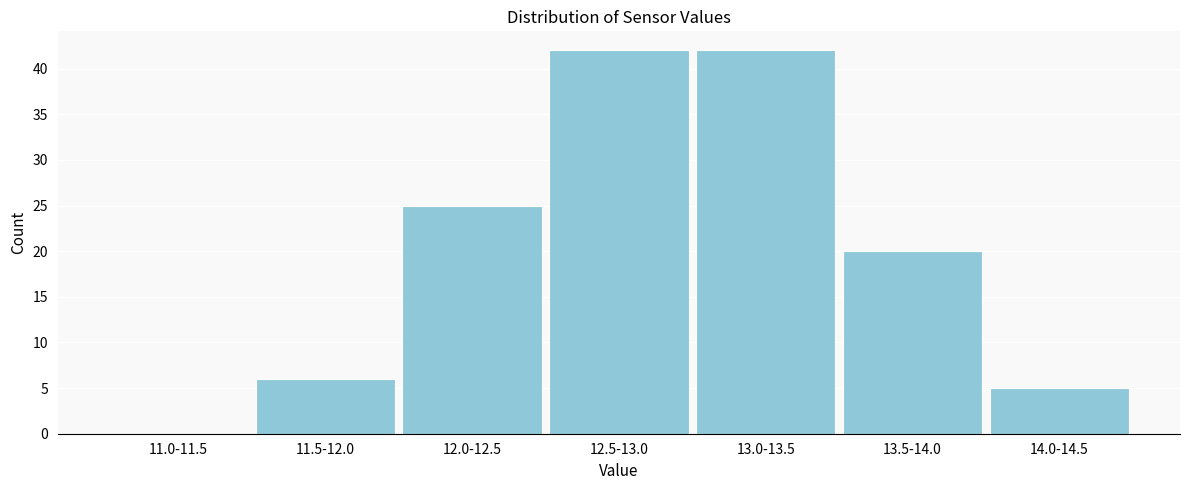

Reading right to left, transcribe all the data shown in this chart.

14.0-14.5=5	13.5-14.0=20	13.0-13.5=42	12.5-13.0=42	12.0-12.5=25	11.5-12.0=6	11.0-11.5=0